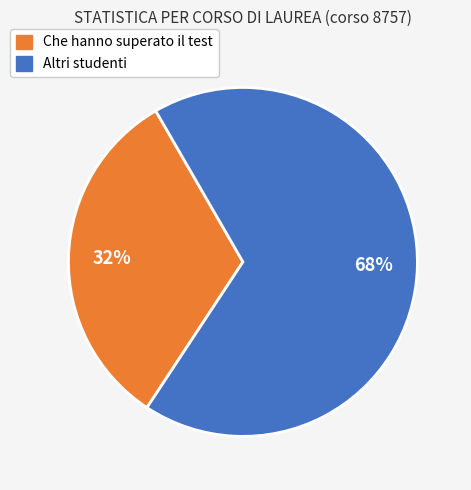

Rank the categories by value from highest to lowest.

Altri studenti, Che hanno superato il test